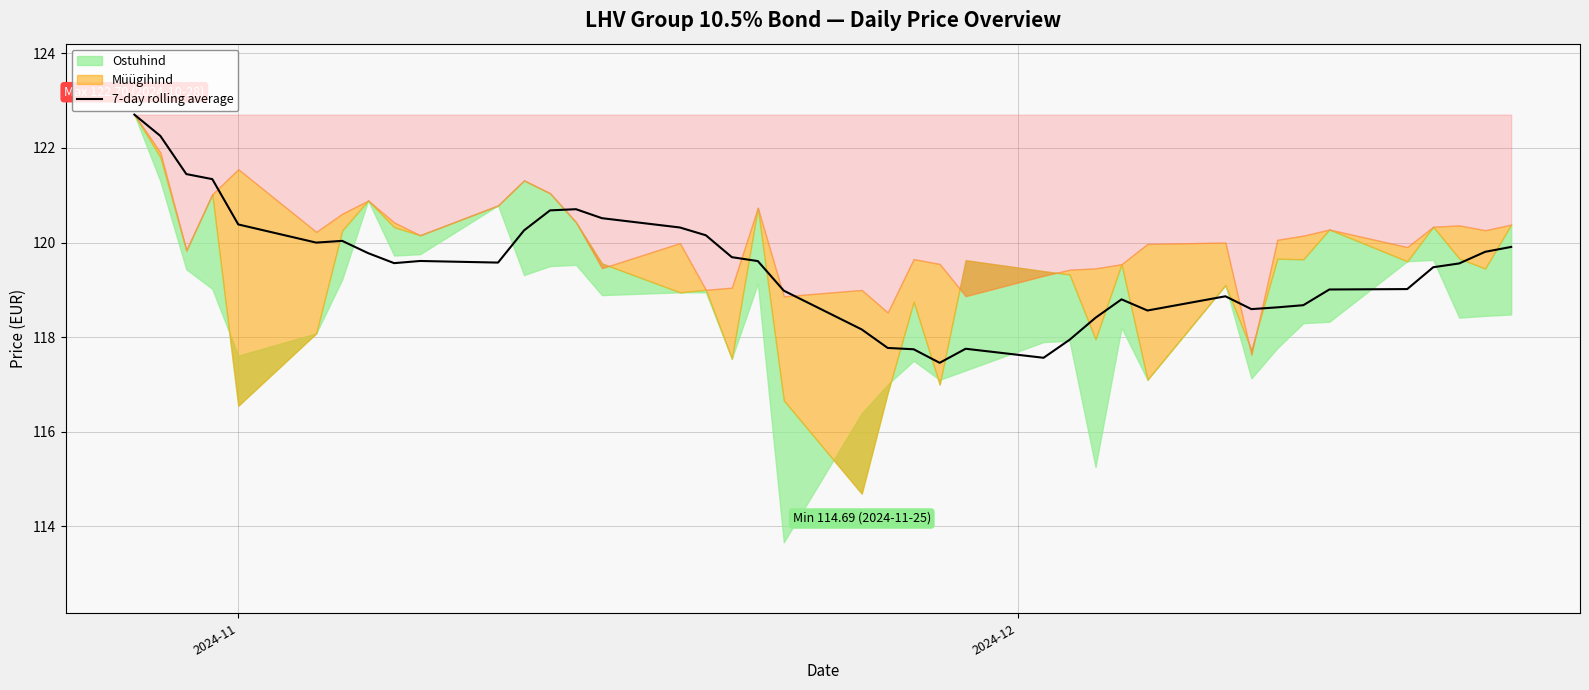

How many data points are above 119?

25